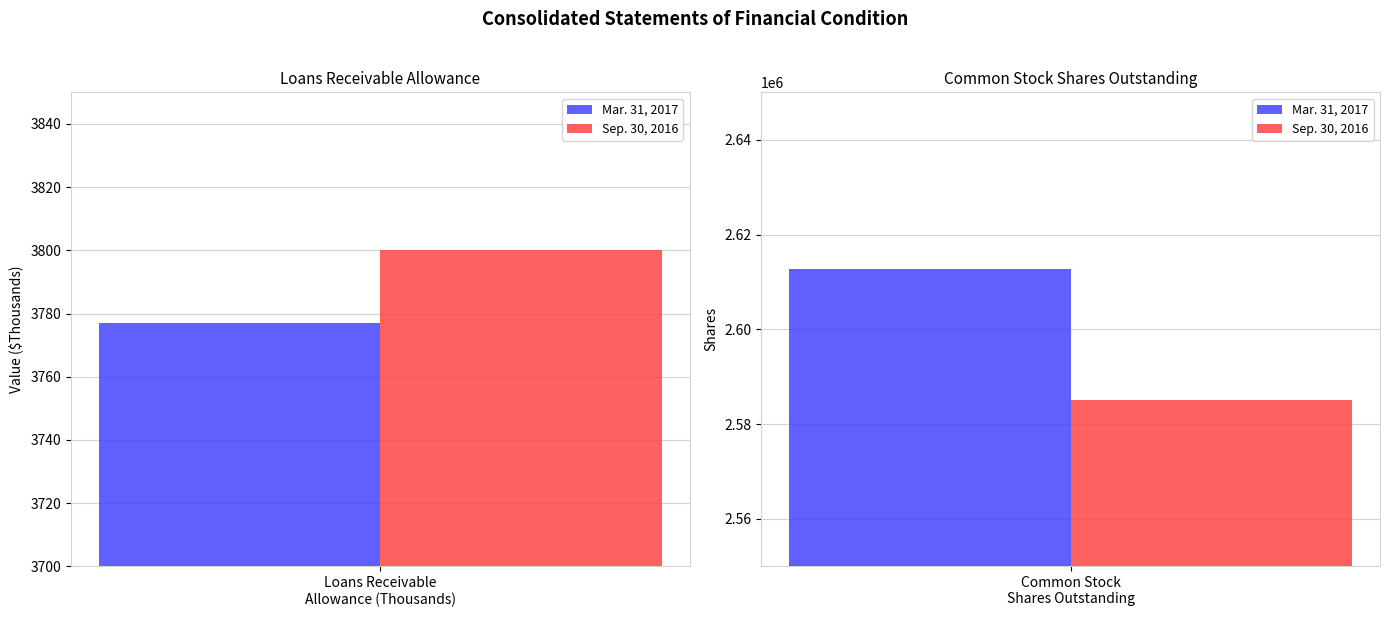

What is the sum of all Mar. 31, 2017 values?

2616562